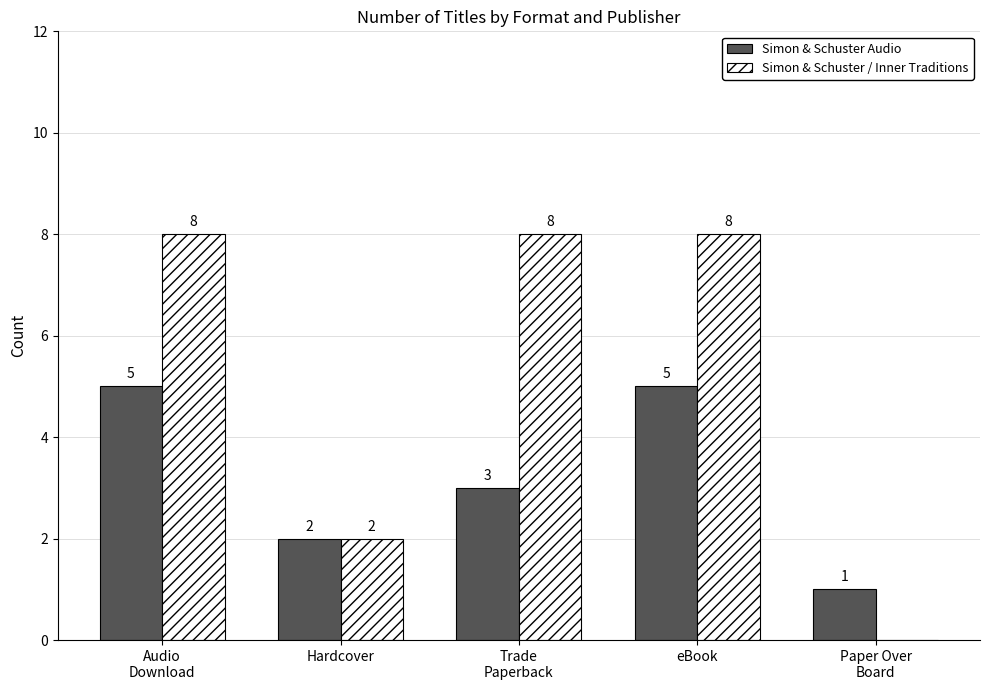

What is the total value across all series at eBook?

13